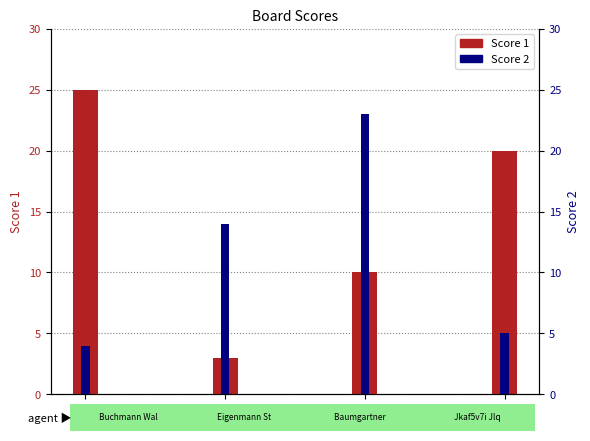

At how many categories does at least one series exceed 7?

4